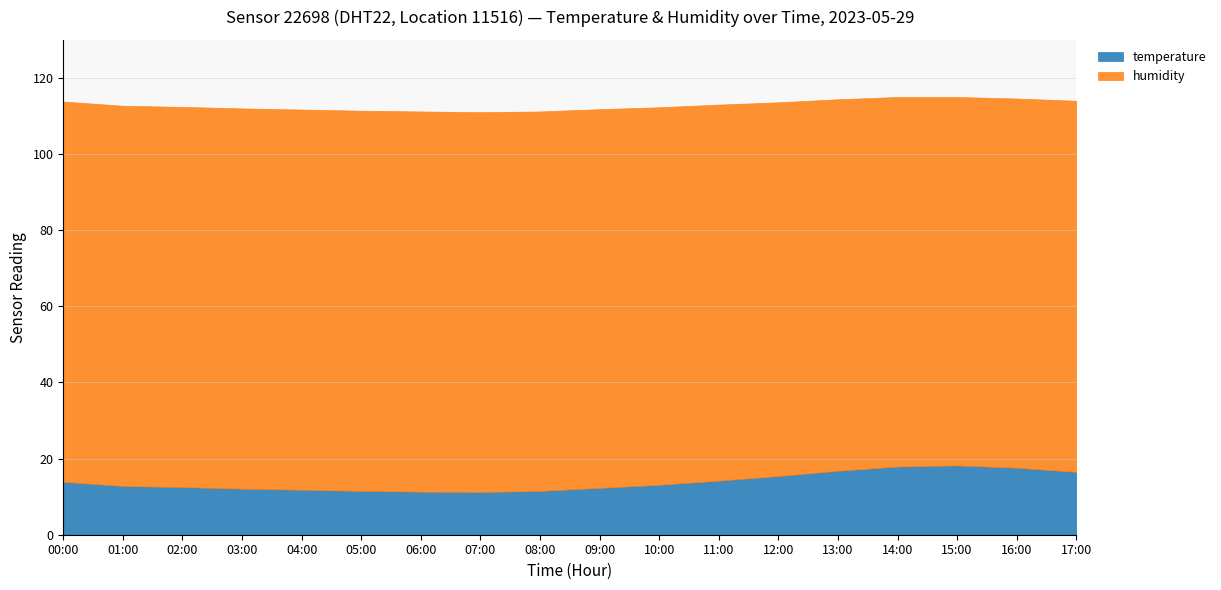

True or false: humidity and temperature cross at least once.

False